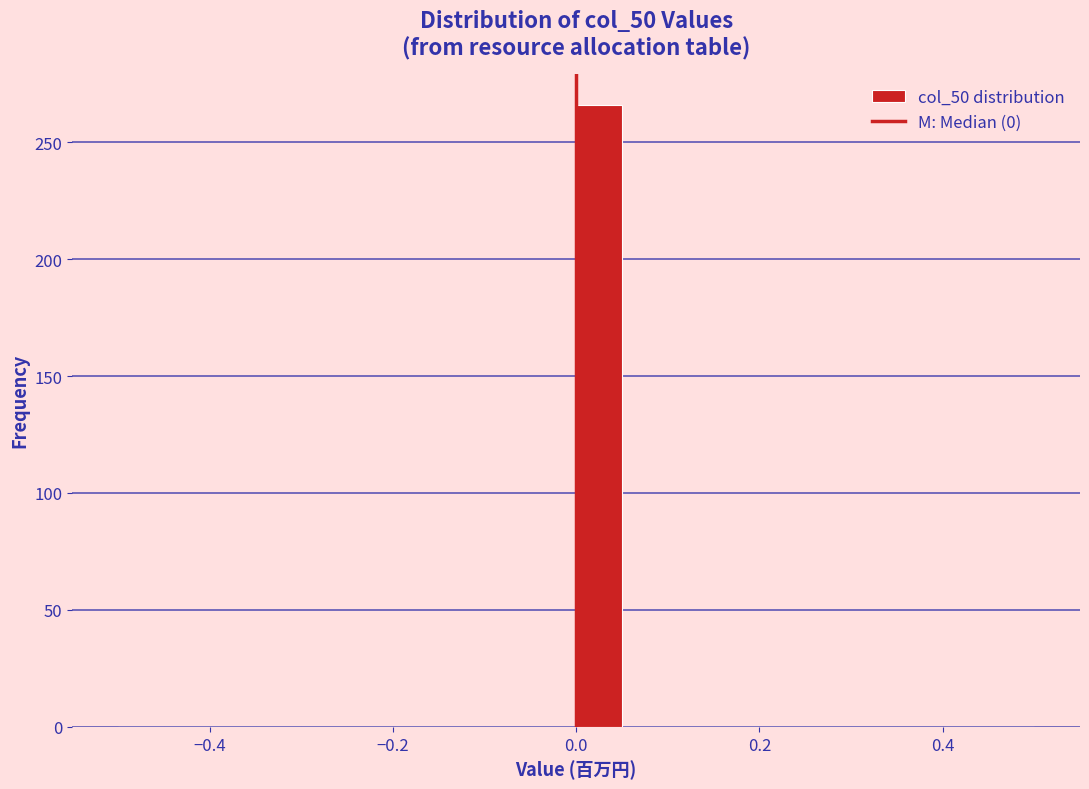

Around what value on the x-axis is the tallest bar? Give the approximate position of its centre, as read against the axis.

0.02